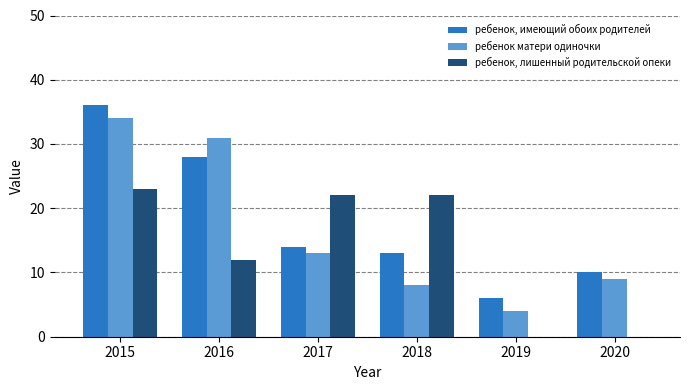

How many series are shown in this chart?

3